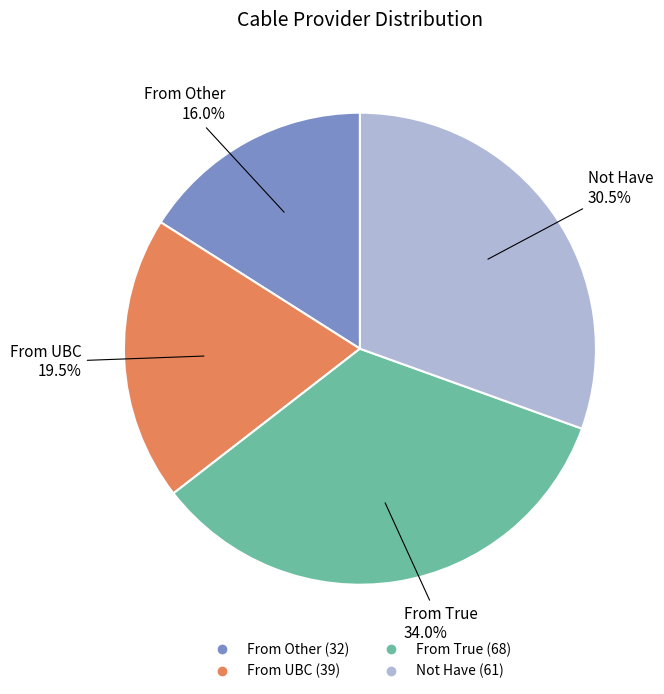

What is the smallest slice in the pie chart?

From Other